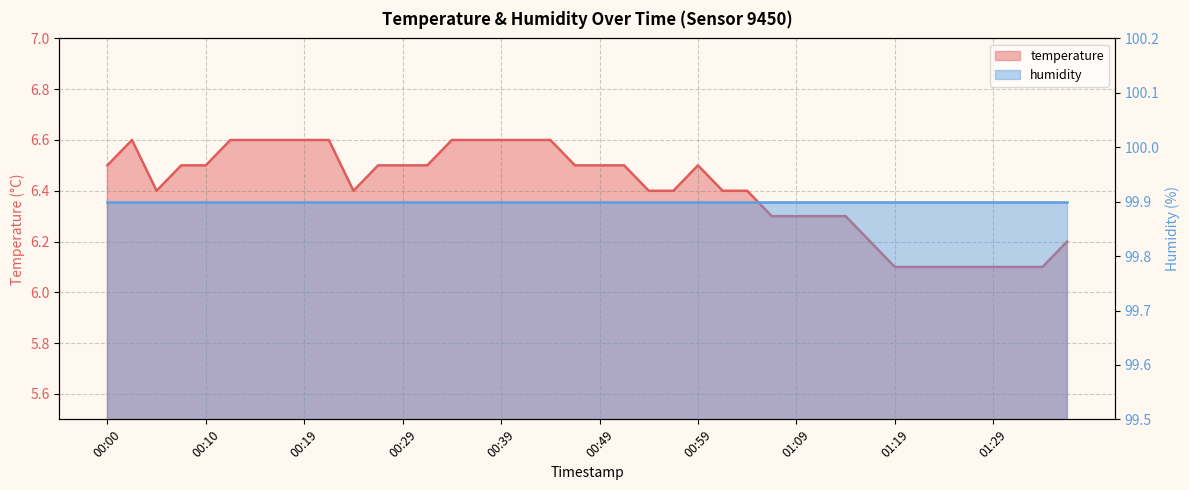

True or false: the data has more than 2 interior local peaks.

False